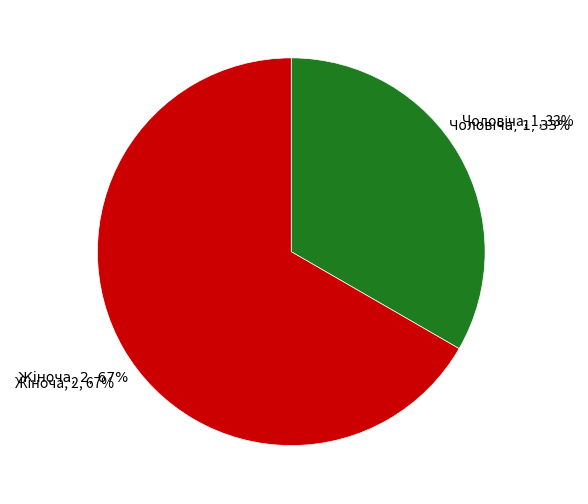

Which category accounts for the majority?

Жіноча